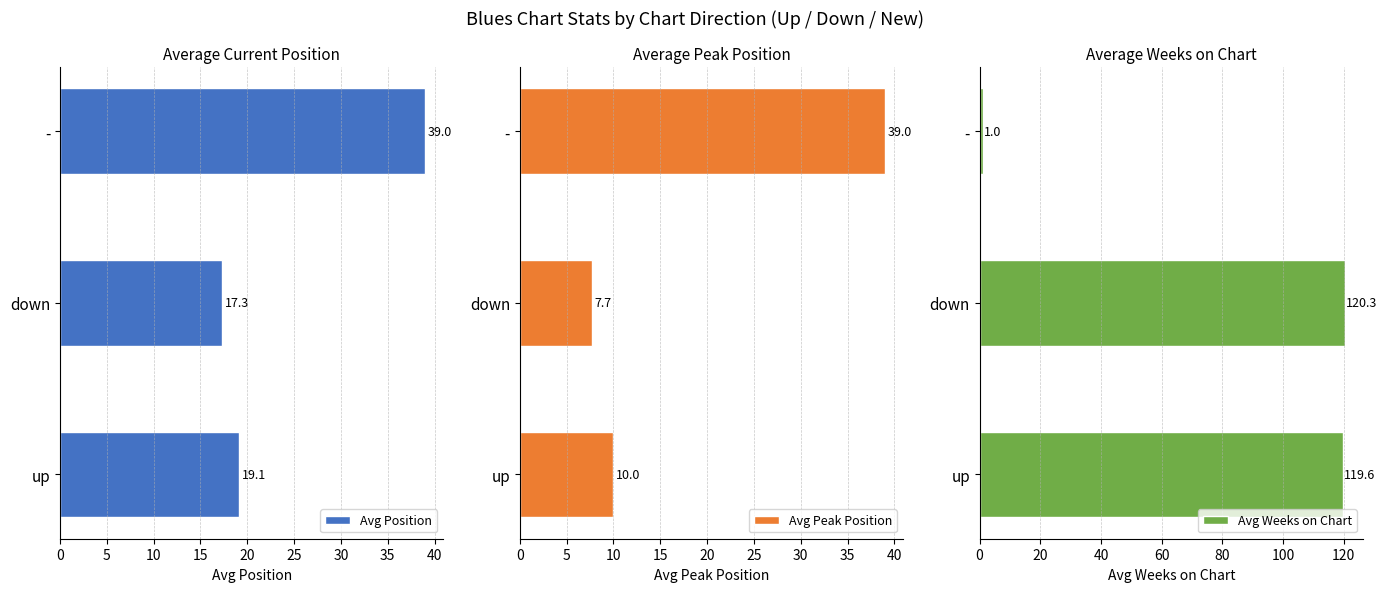

How many data points in Avg Position are less than 19?

1